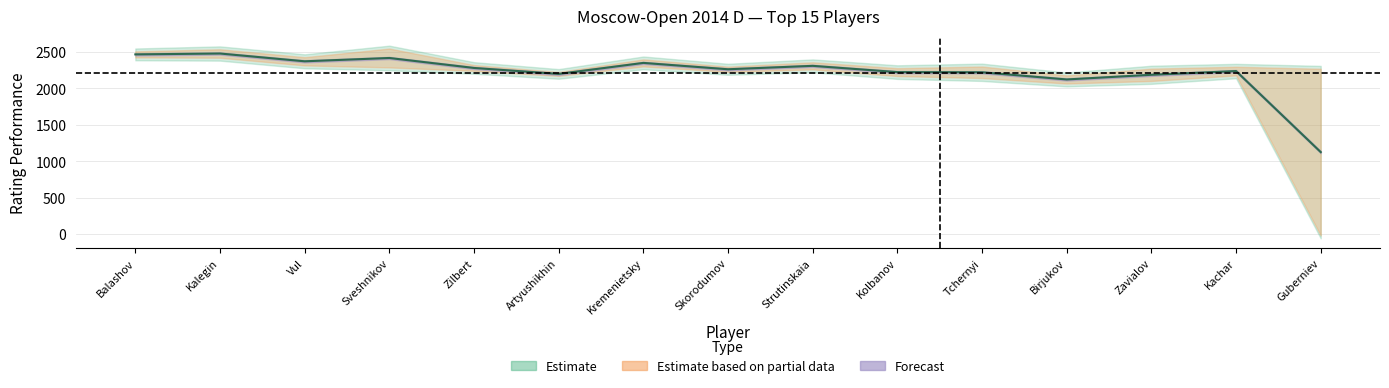

At which label does Points reach its peak?

Balashov